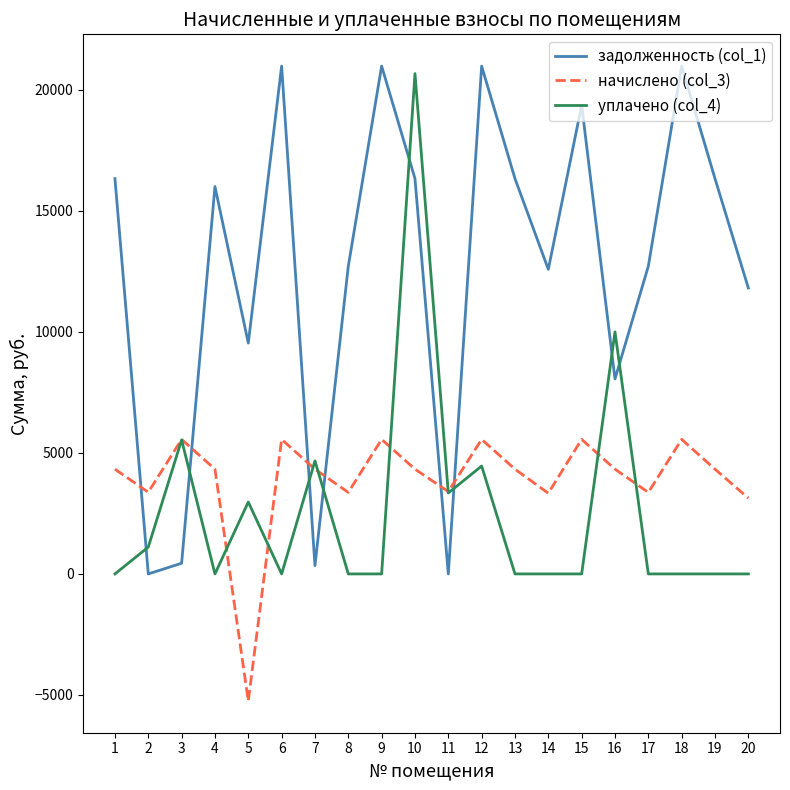

What is the total value across all series at 4?

20329.1